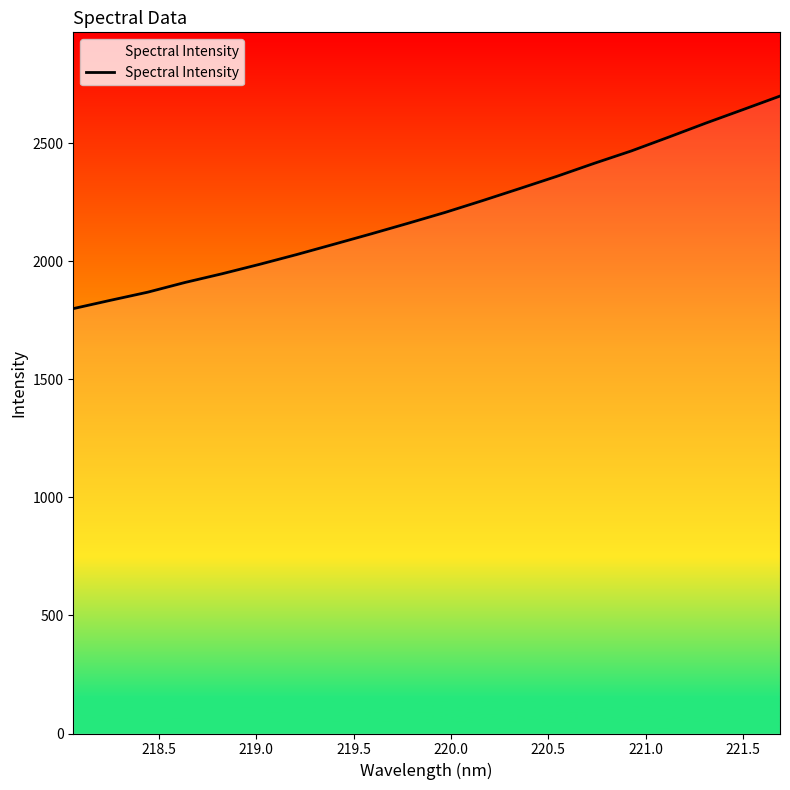

What is the difference between the maximum and minimum values?

900.4